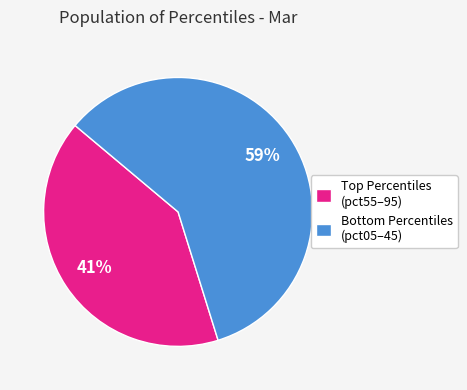

Which category accounts for the majority?

Bottom Percentiles (pct05–45)